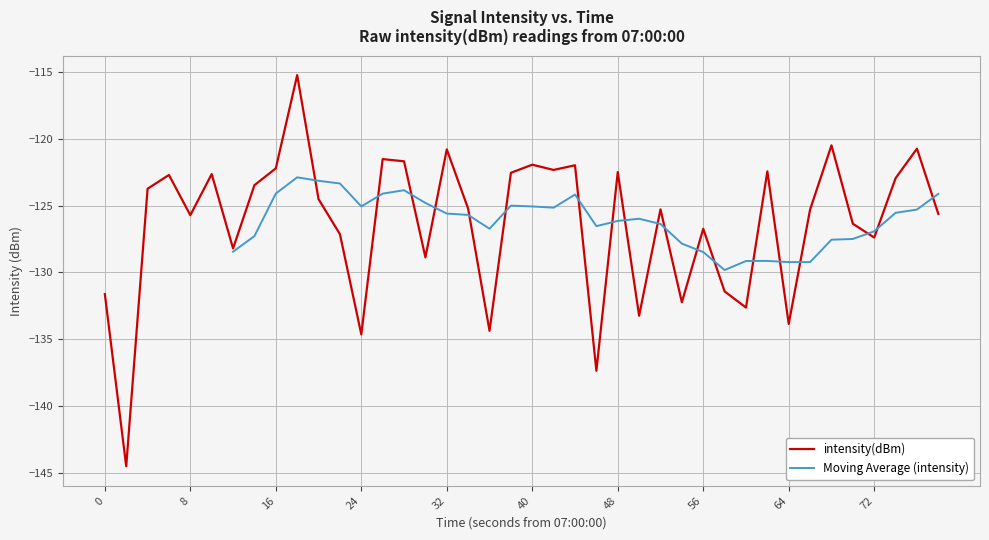

What is the maximum value for intensity(dBm)?

-115.2